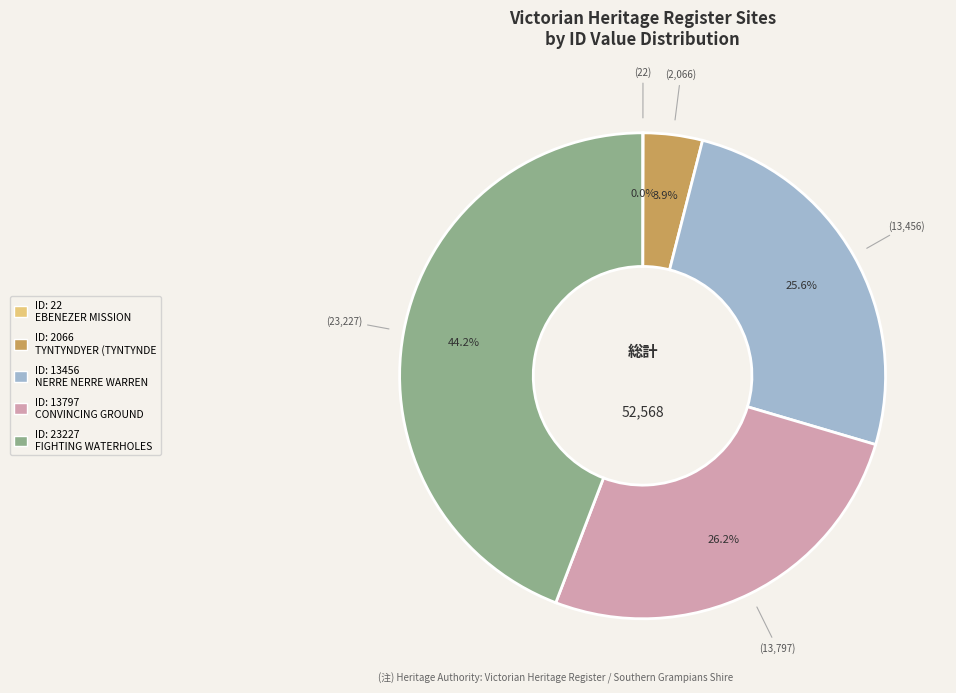

To the nearest percent, what is the difference between the largest and smallest slice percentages?

44%